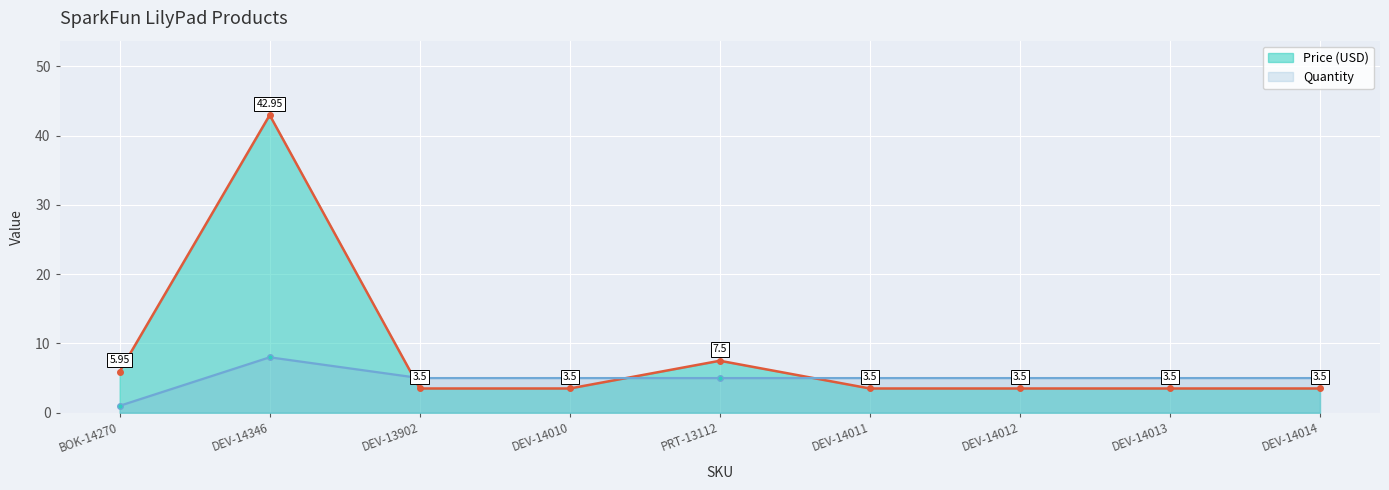

Is the value of Price (USD) at DEV-14012 greater than the value of Quantity at PRT-13112?

No